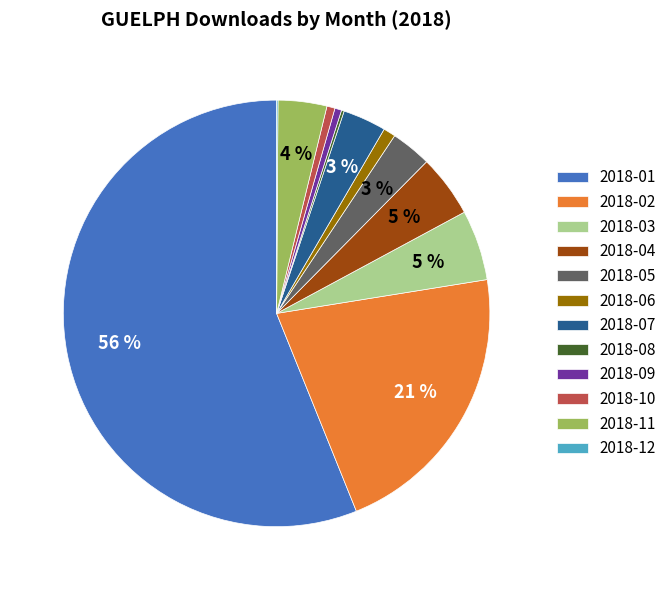

Which slice is the largest?

2018-01